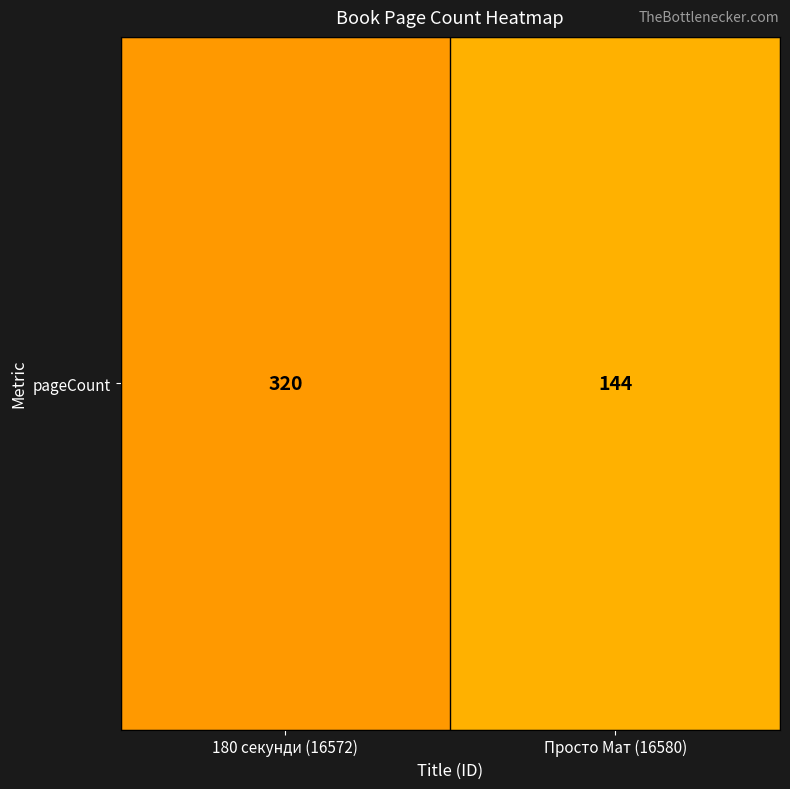

What is the change in value from 180 секунди (16572) to Просто Мат (16580)?

-176